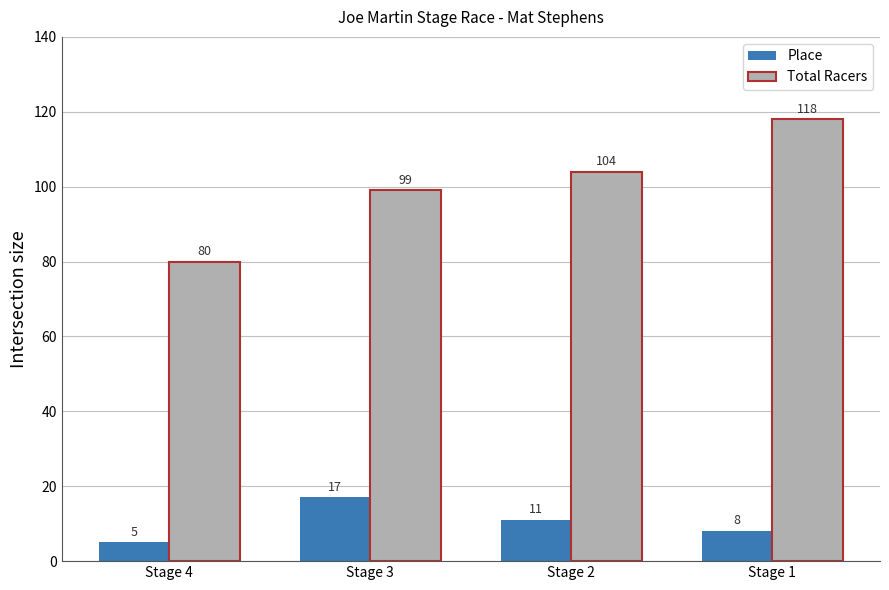

The Place series shows 11 at Stage 2. True or false?

True